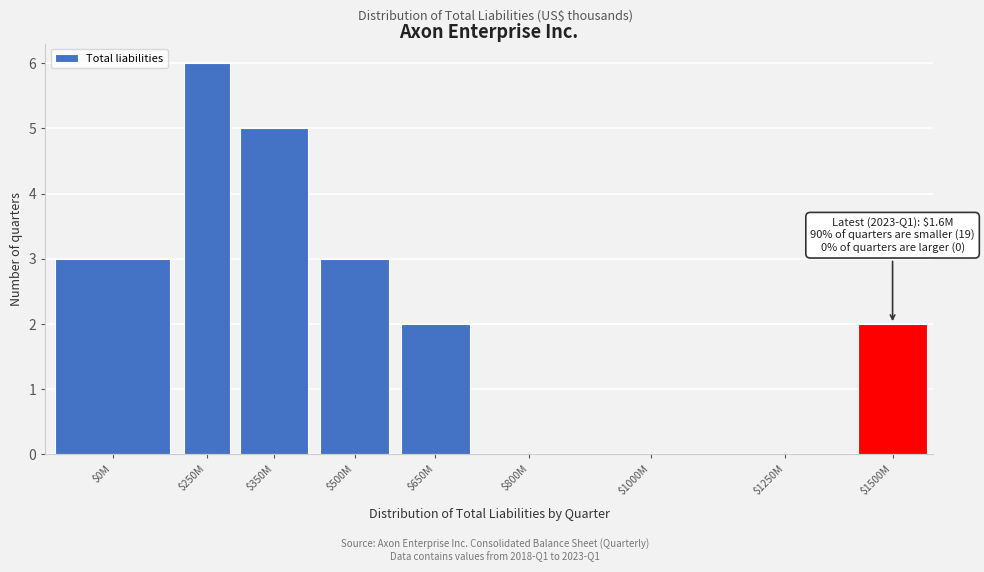

At which category does the chart reach its peak across all series?

$250M